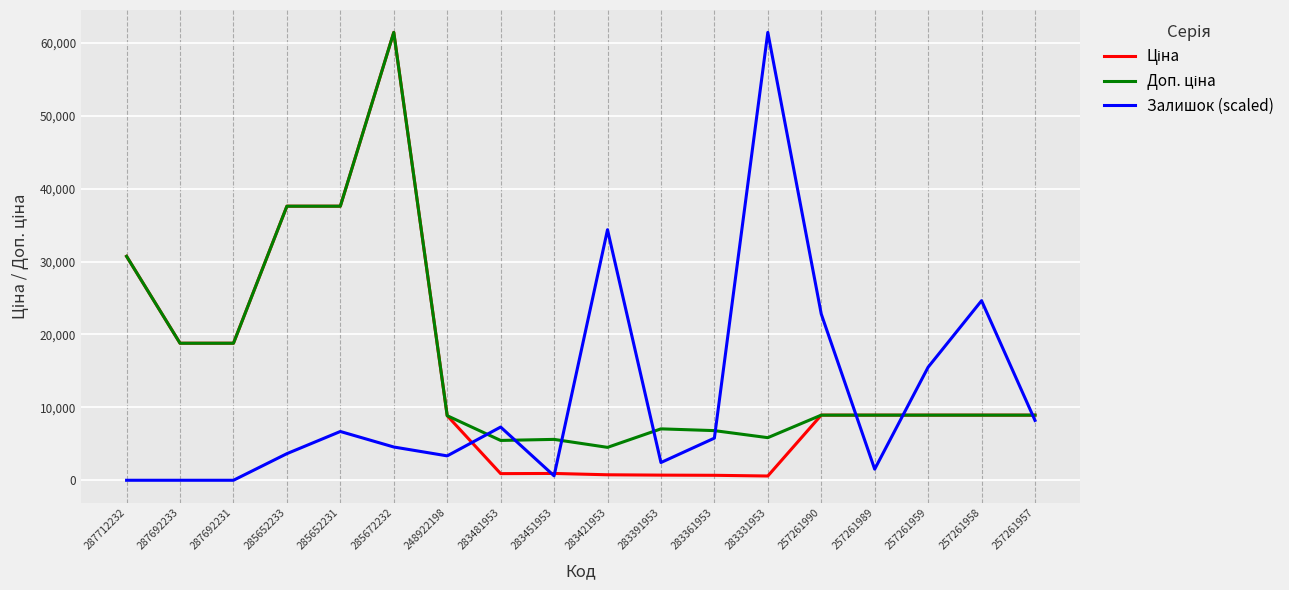

The Залишок (scaled) series shows 4561.9 at 285672232. True or false?

True